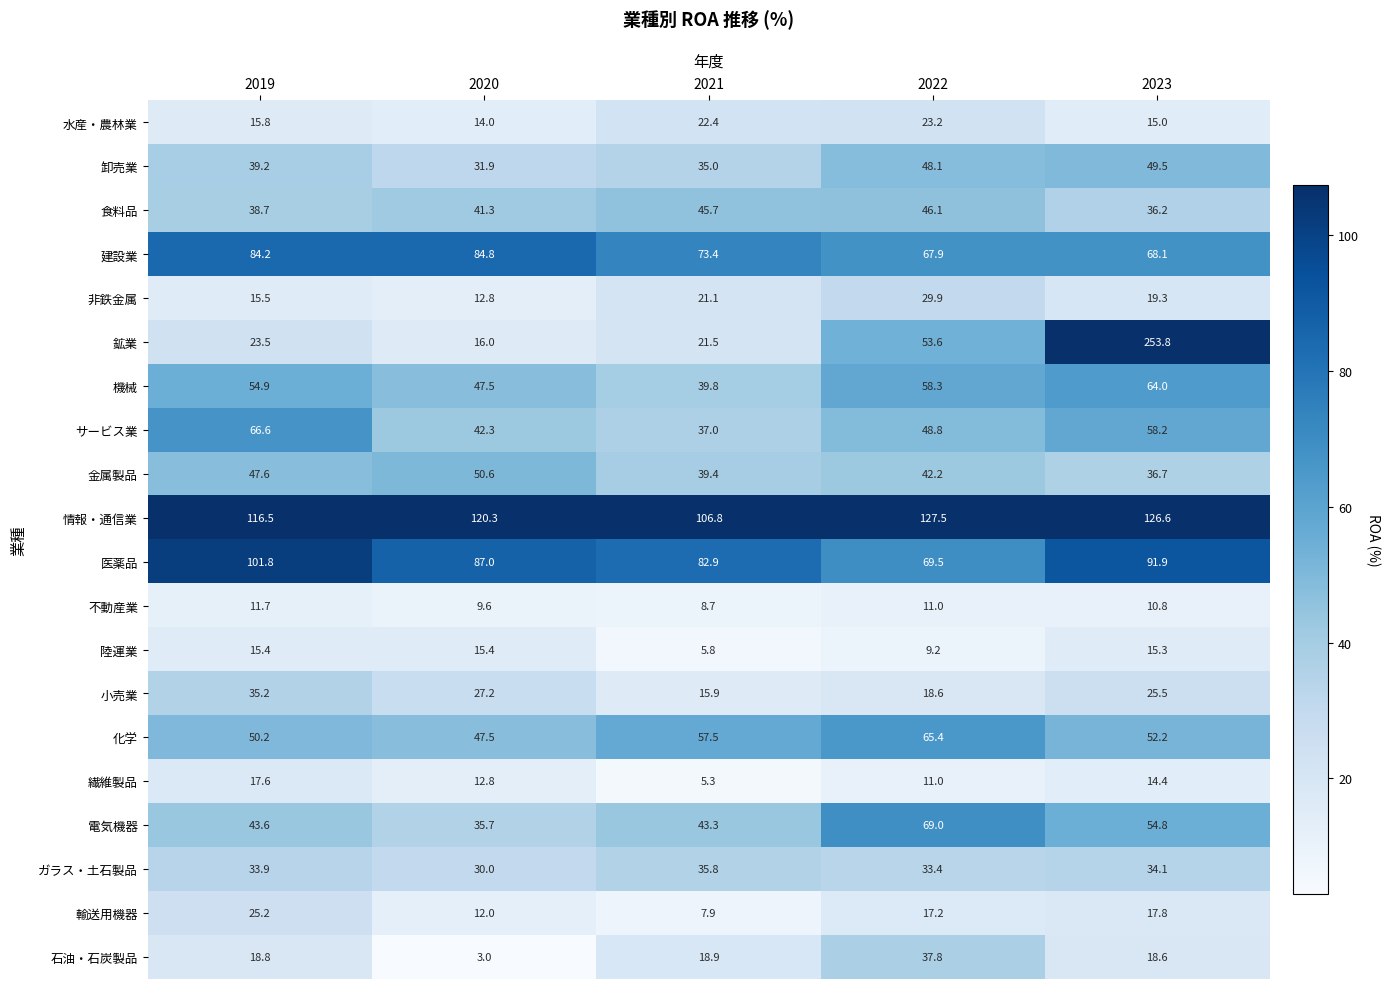

What is the highest value of the 小売業 series?

35.2